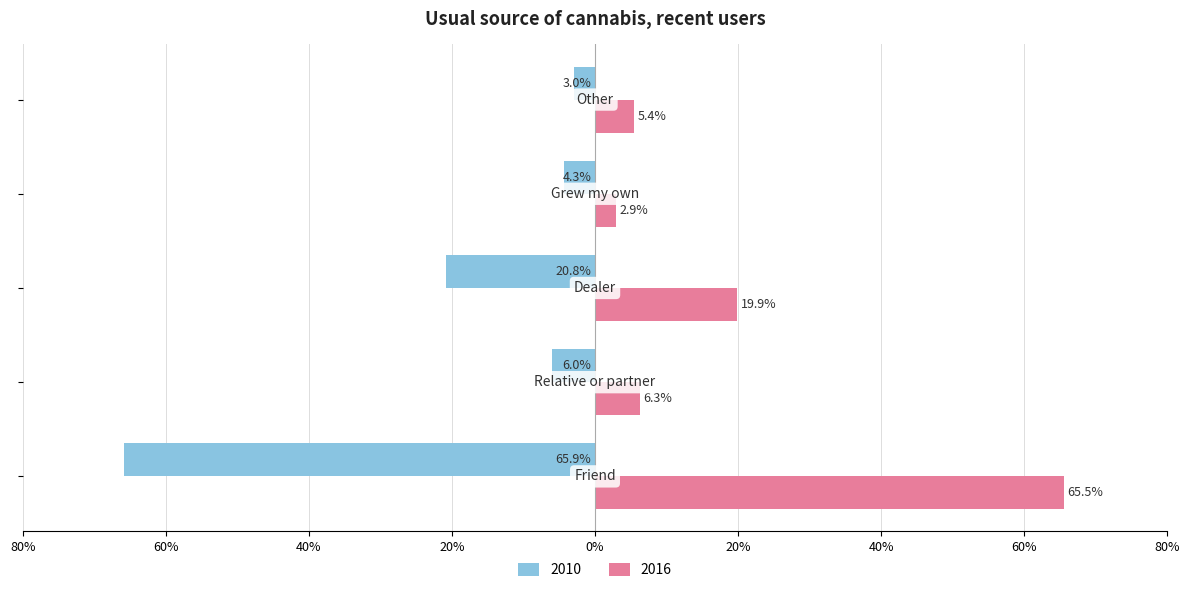

What are all the series names shown in the legend?

2010, 2016